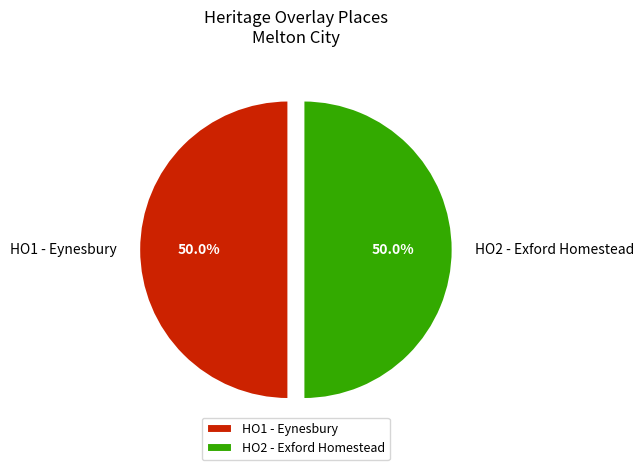

True or false: HO2 - Exford Homestead accounts for 50% of the total.

True